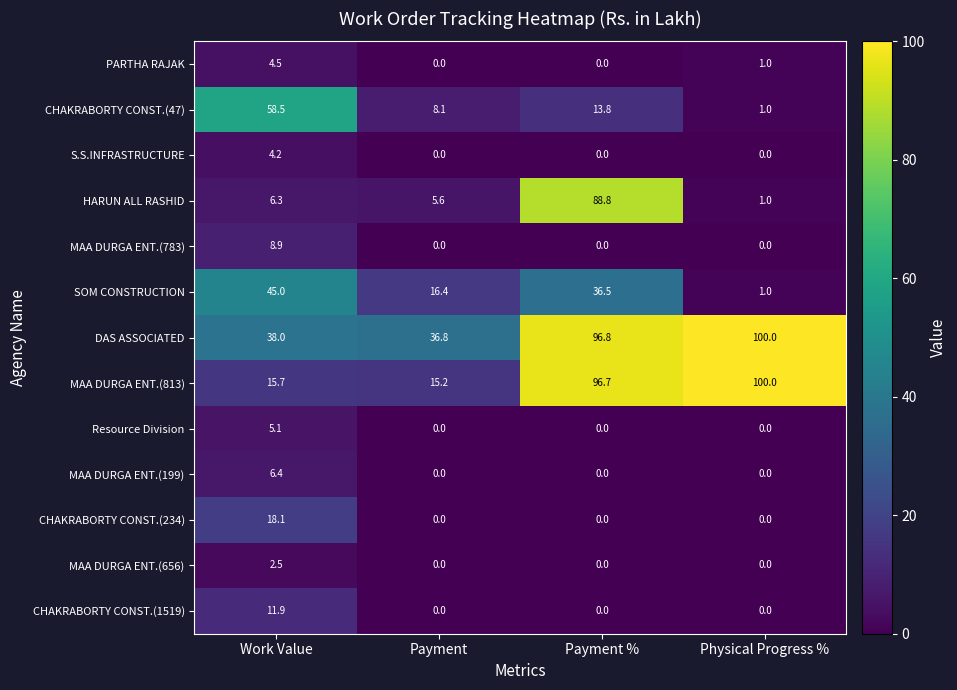

Where does the MAA DURGA ENT.(813) series first go above 96?

Payment %